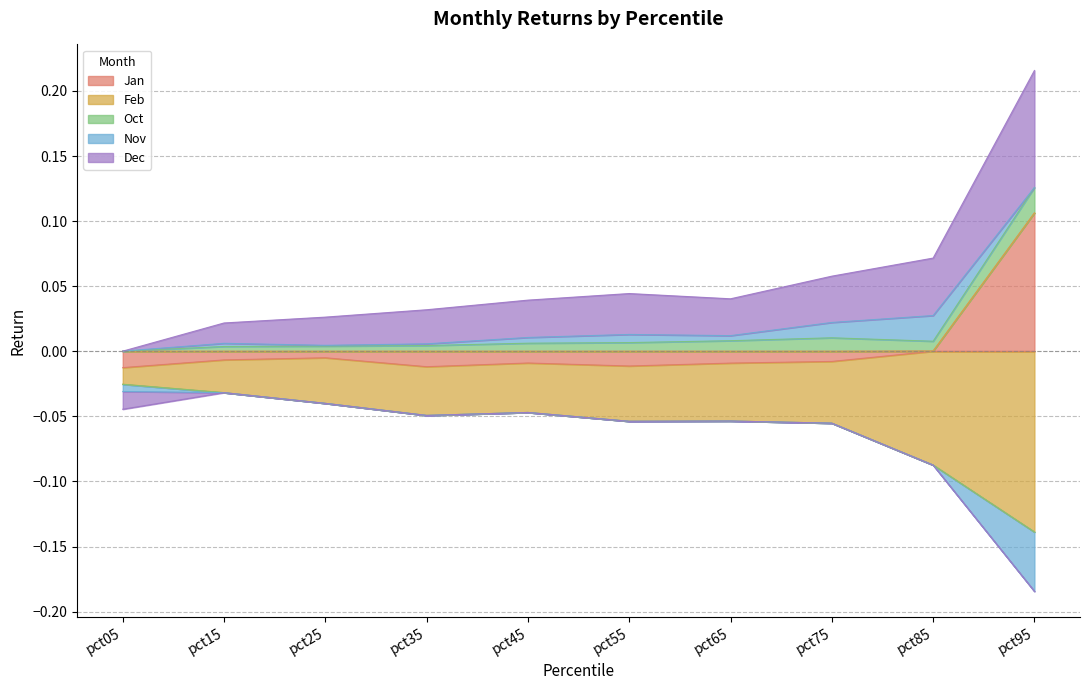

Reading left to right, transcribe all the data shown in this chart.

Jan: pct05=-0.0	pct15=-0.0	pct25=-0.0	pct35=-0.0	pct45=-0.0	pct55=-0.0	pct65=-0.0	pct75=-0.0	pct85=0.0	pct95=0.1
Feb: pct05=-0.0	pct15=-0.0	pct25=-0.0	pct35=-0.0	pct45=-0.0	pct55=-0.0	pct65=-0.0	pct75=-0.0	pct85=-0.1	pct95=-0.1
Oct: pct05=0.0	pct15=0.0	pct25=0.0	pct35=0.0	pct45=0.0	pct55=0.0	pct65=0.0	pct75=0.0	pct85=0.0	pct95=0.0
Nov: pct05=-0.0	pct15=0.0	pct25=0.0	pct35=0.0	pct45=0.0	pct55=0.0	pct65=0.0	pct75=0.0	pct85=0.0	pct95=-0.0
Dec: pct05=-0.0	pct15=0.0	pct25=0.0	pct35=0.0	pct45=0.0	pct55=0.0	pct65=0.0	pct75=0.0	pct85=0.0	pct95=0.1